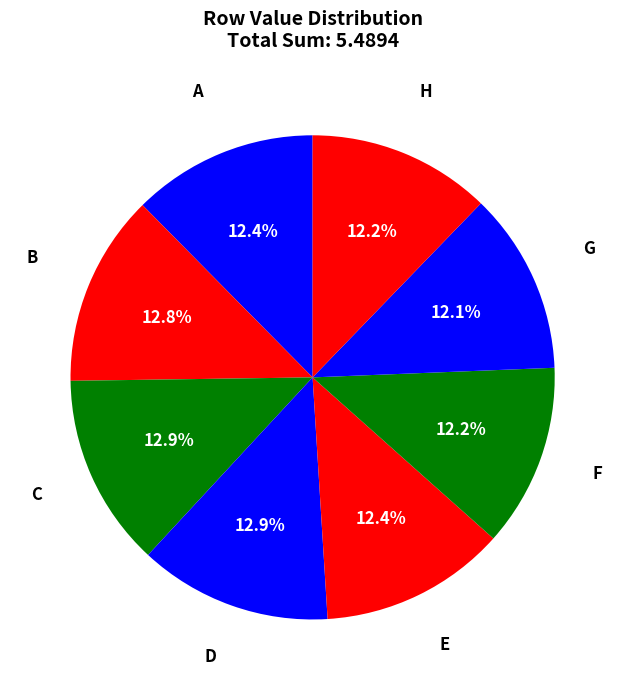

How many slices are in this pie chart?

8